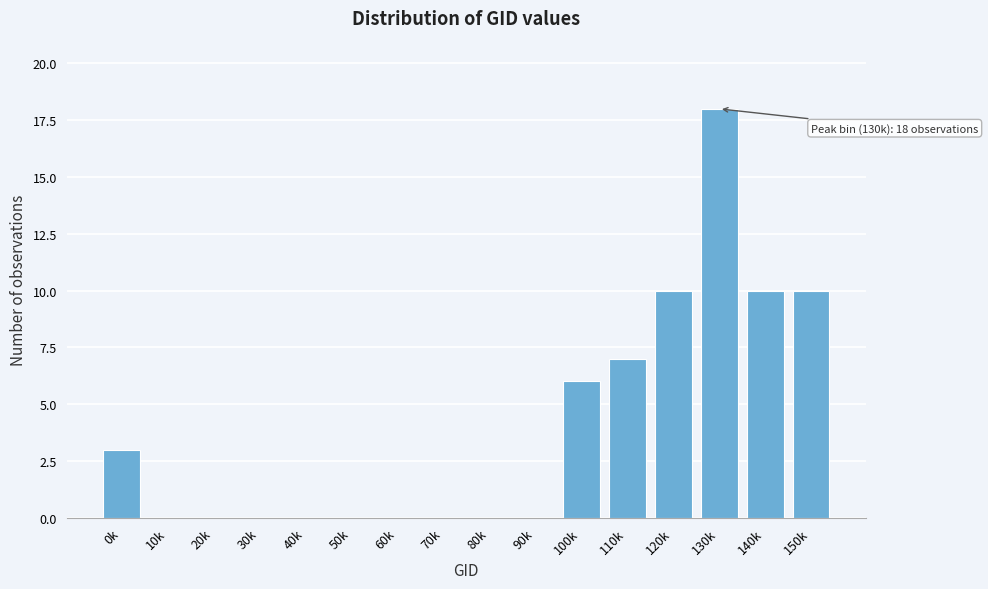

Reading left to right, list all the values displayed in this chart.

0k=3	10k=0	20k=0	30k=0	40k=0	50k=0	60k=0	70k=0	80k=0	90k=0	100k=6	110k=7	120k=10	130k=18	140k=10	150k=10